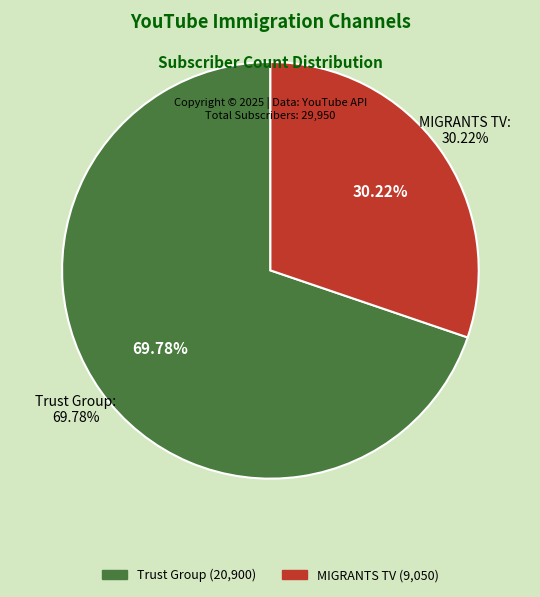

Does any single category account for the majority?

Yes